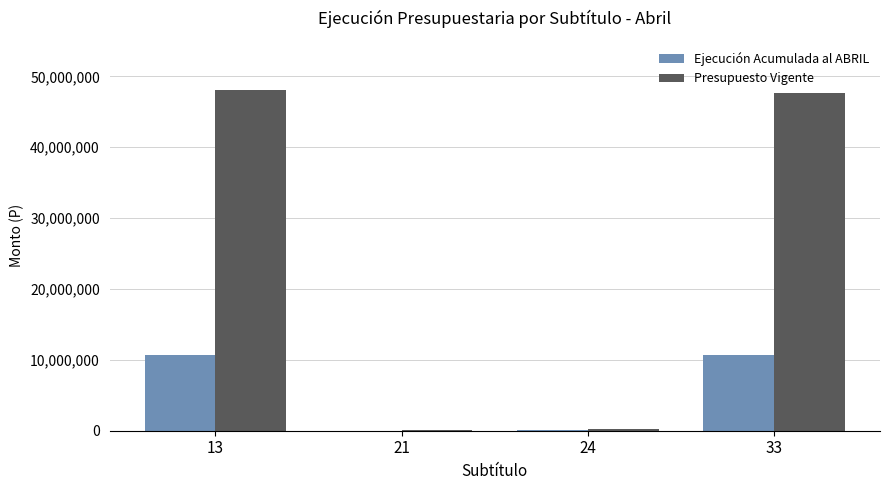

What is the sum of all Presupuesto Vigente values?

96053504